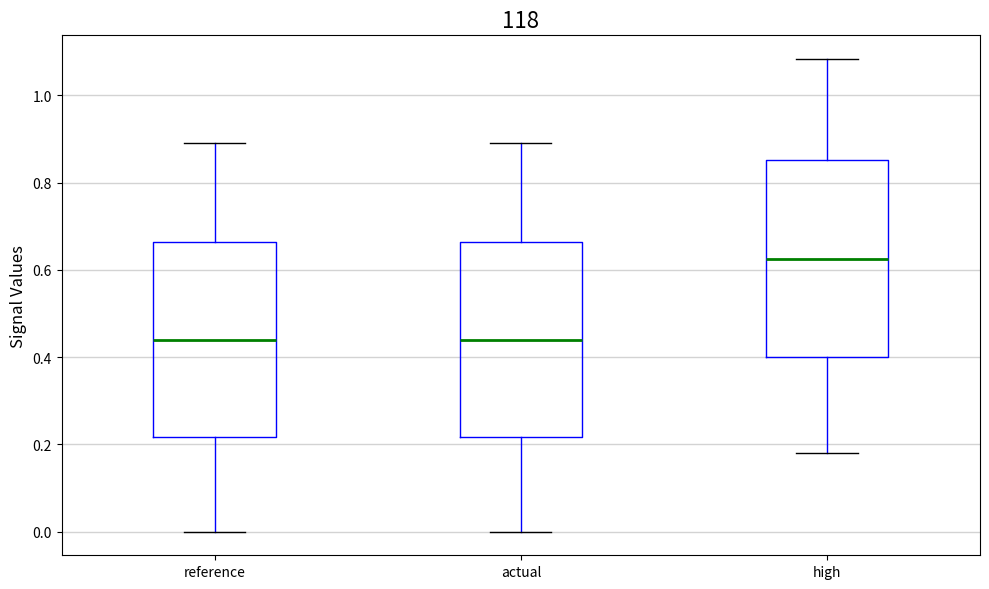

Reading left to right, read every box against the y-axis: the position of its median line, the range the box covers, and the ends of its whiskers. The values are not printed on the chart, so give them approximately, as read against the axis.

reference: median 0.44, box 0.22 to 0.66, whiskers 0.00 to 0.90
actual: median 0.44, box 0.22 to 0.66, whiskers 0.00 to 0.90
high: median 0.62, box 0.40 to 0.86, whiskers 0.18 to 1.08